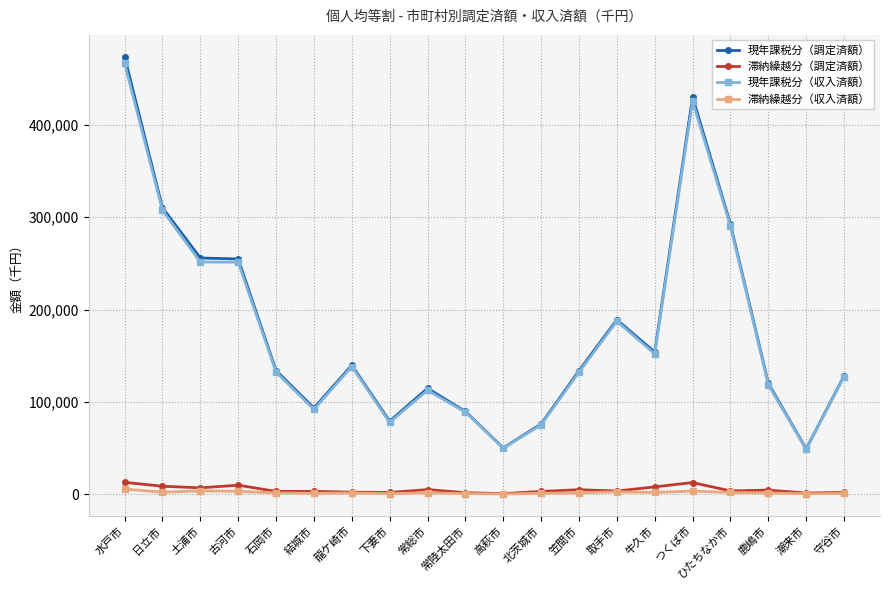

True or false: 現年課税分（調定済額） has more than 1 points higher than both neighbors.

True